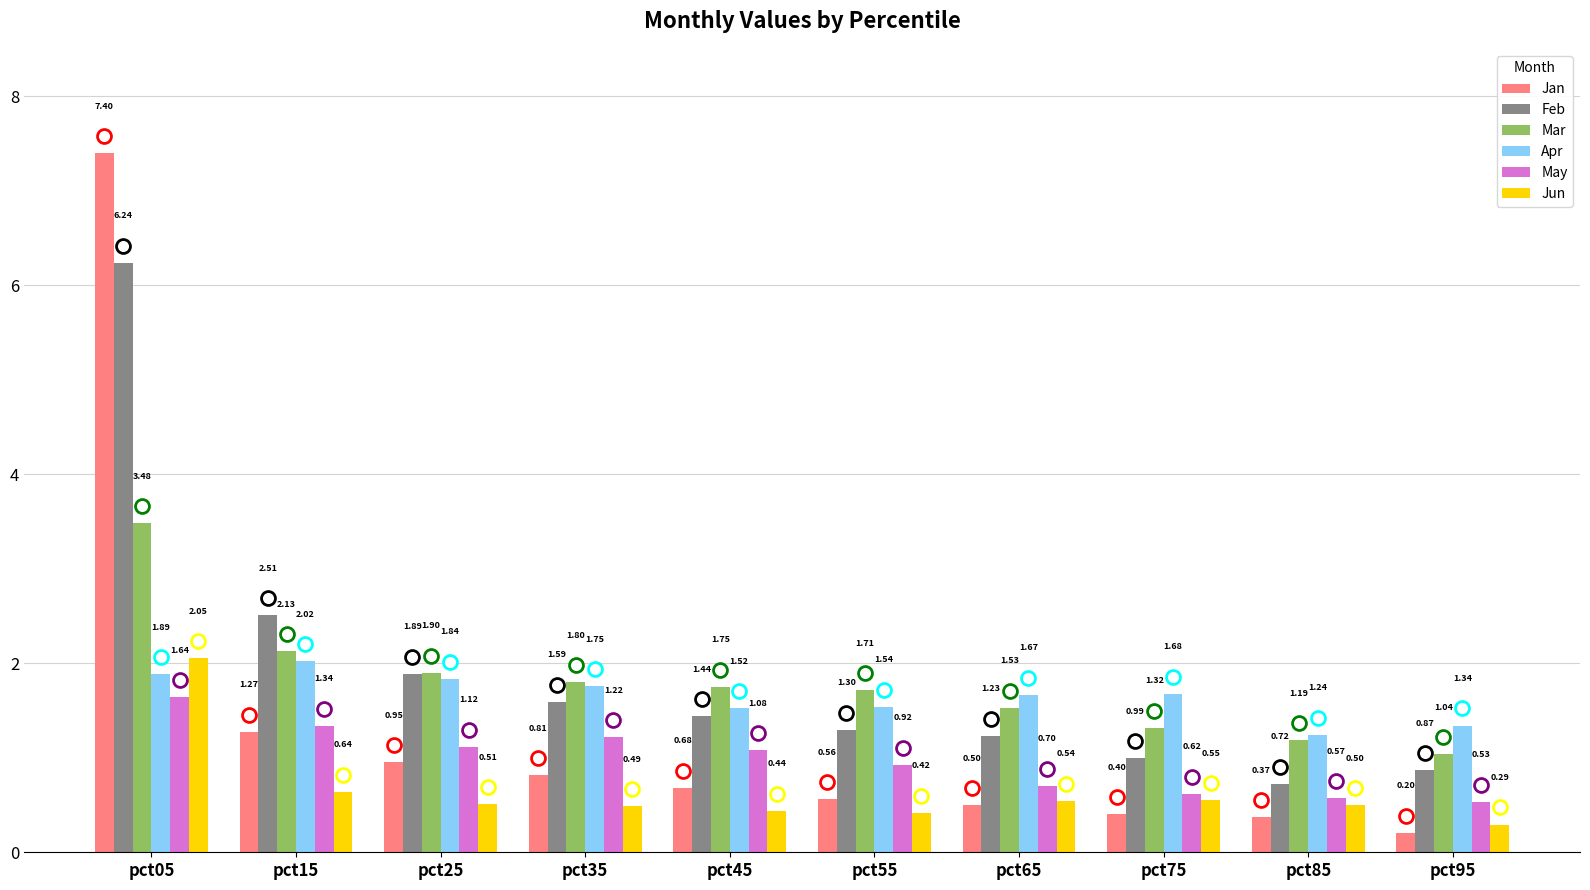

What is the difference between the maximum and minimum values in the Jan series?

7.2